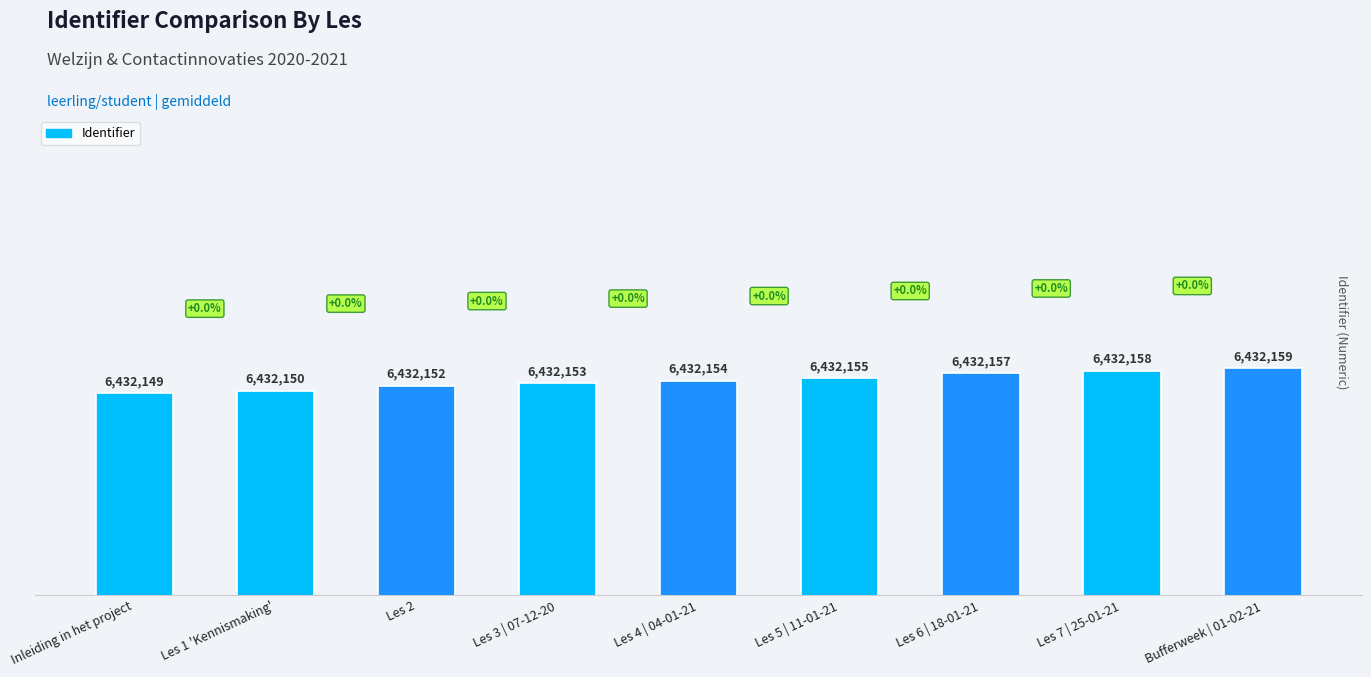

What is the label of the 4th bar from the right?

Les 5 | 11-01-21